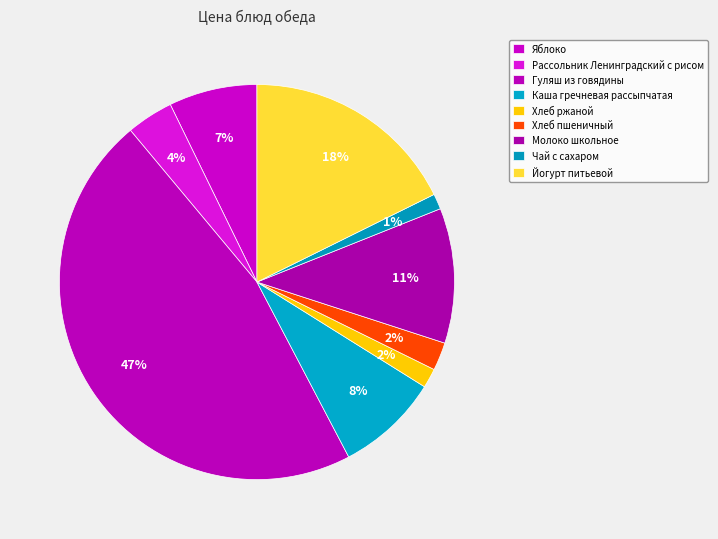

What percentage do Рассольник Ленинградский с рисом and Чай с сахаром together represent?

5.1%